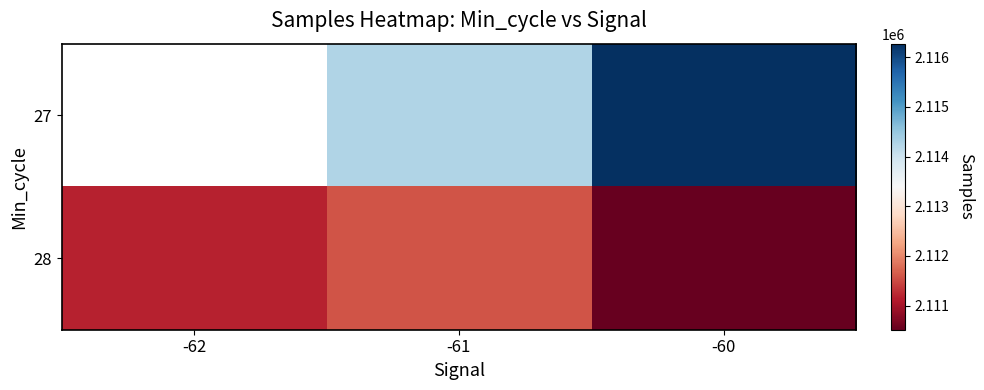

Rank the series by their maximum value, from highest to lowest.

27, 28